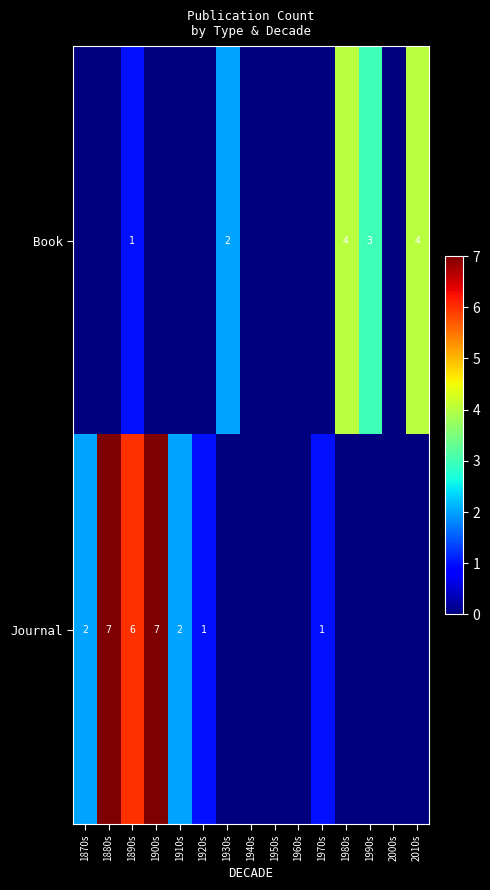

The Book series shows 5 at 1990s. True or false?

False